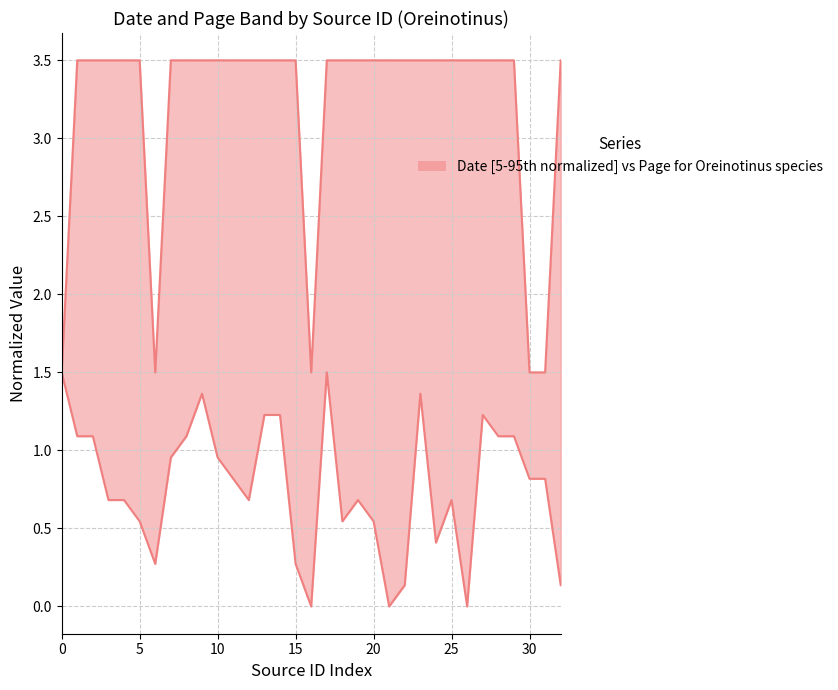

True or false: Page and Date cross at least once.

False